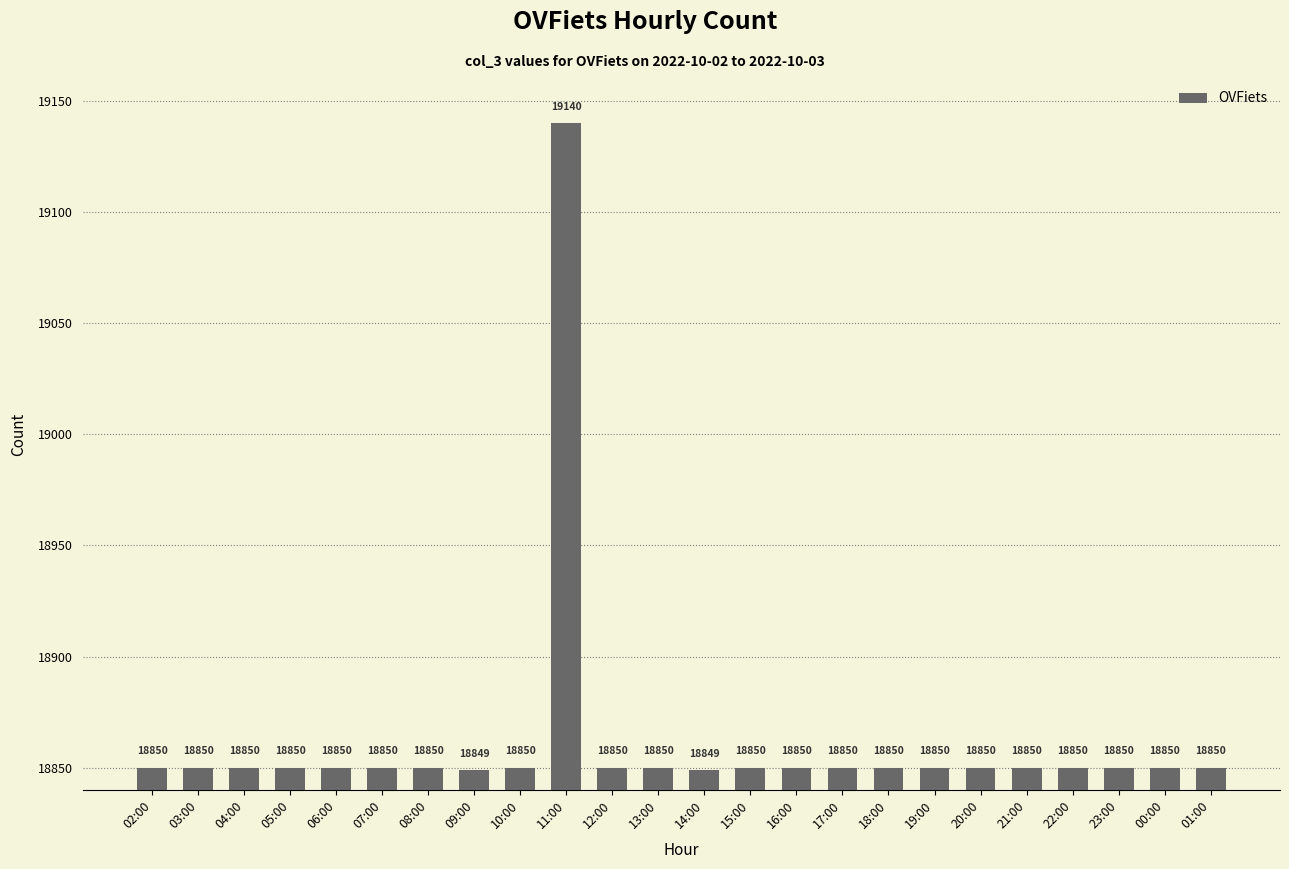

Is it true that the value at 21:00 is 24514?

False